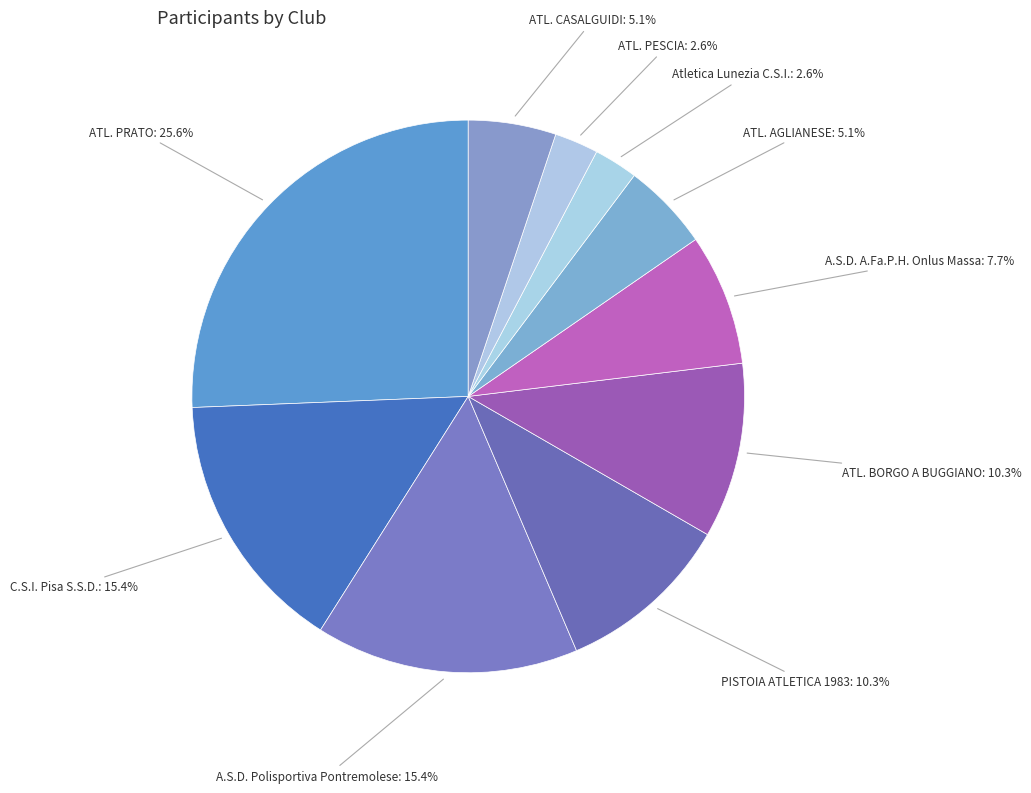

Count the number of slices in the pie.

10